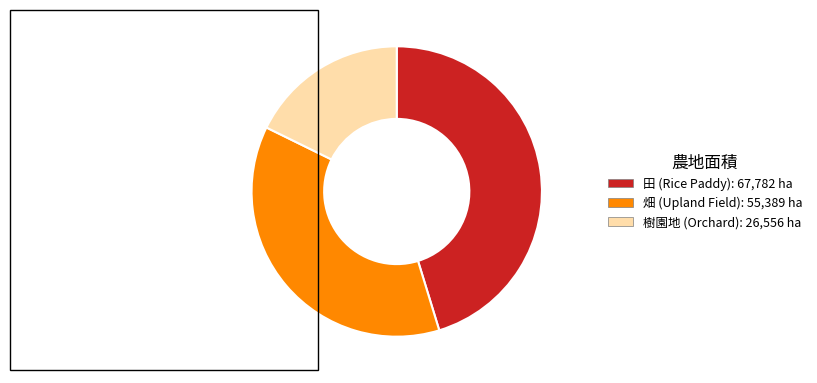

Which slice is the largest?

田 (Rice Paddy): 67,782 ha